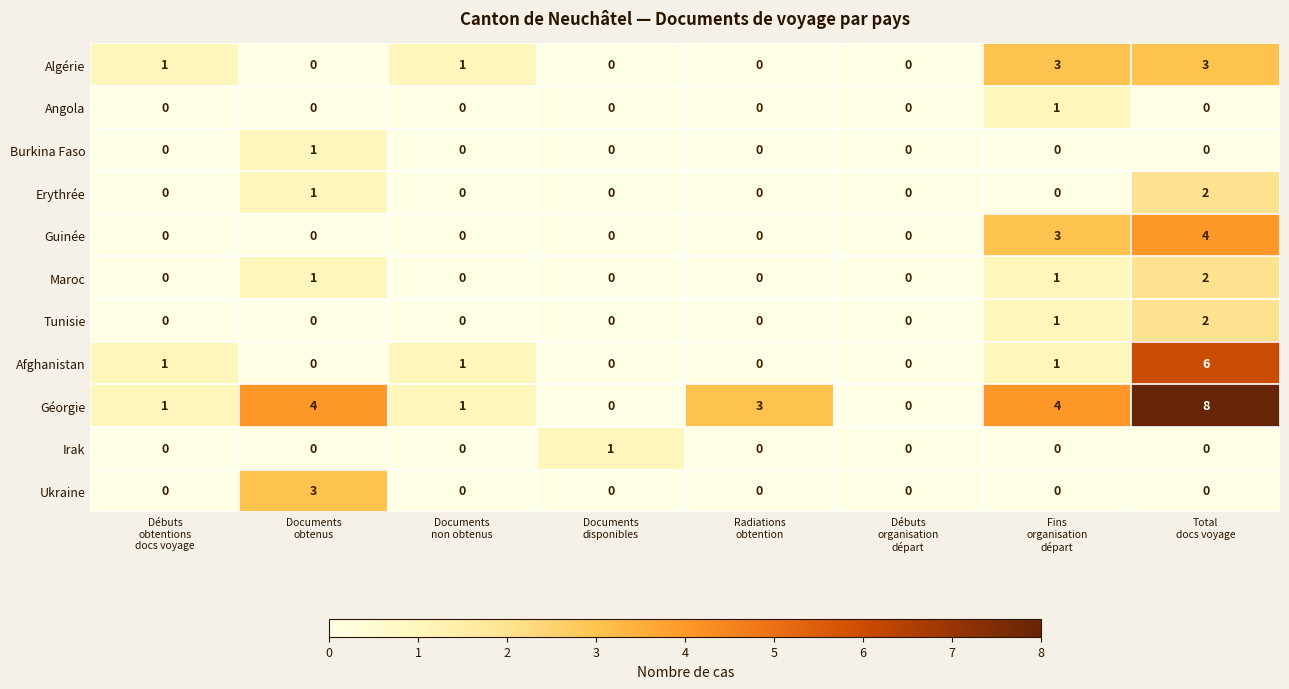

Which series has the largest total across all categories?

Géorgie